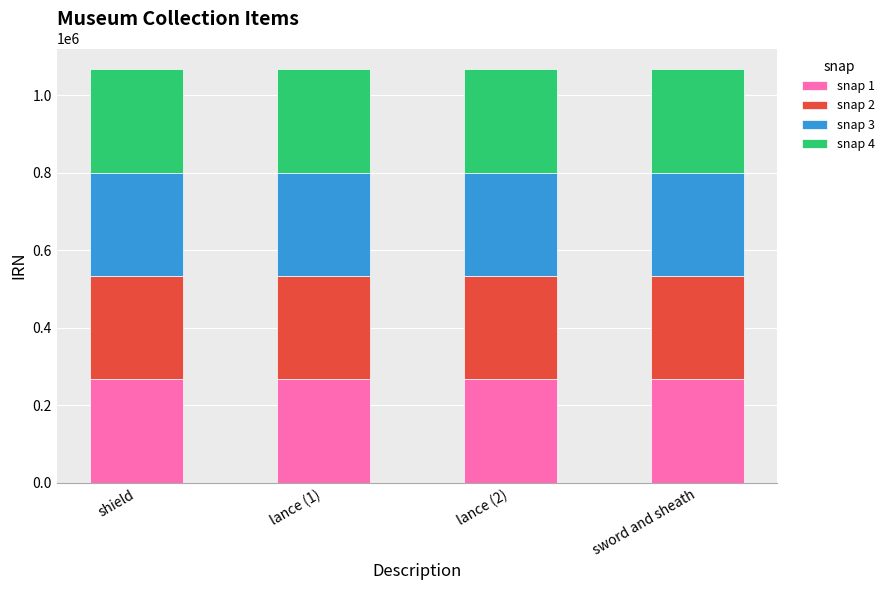

What is the total value across all series at lance (2)?

1067040.0